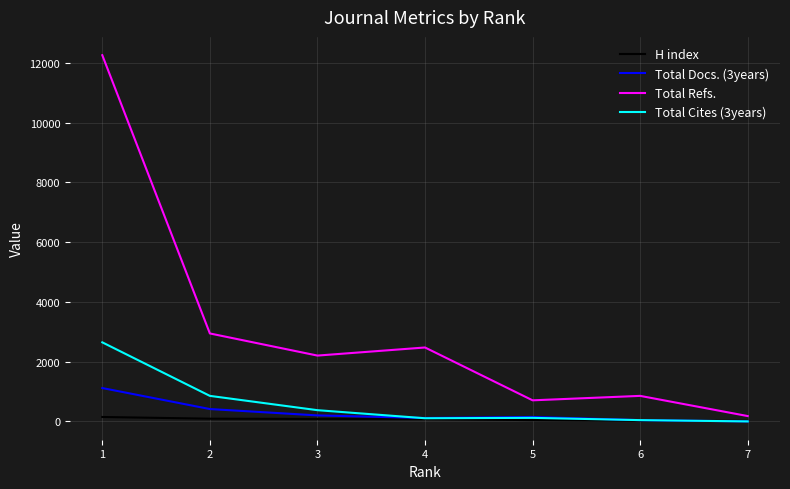

List the series in order of their peak value, highest first.

Total Refs., Total Cites (3years), Total Docs. (3years), H index